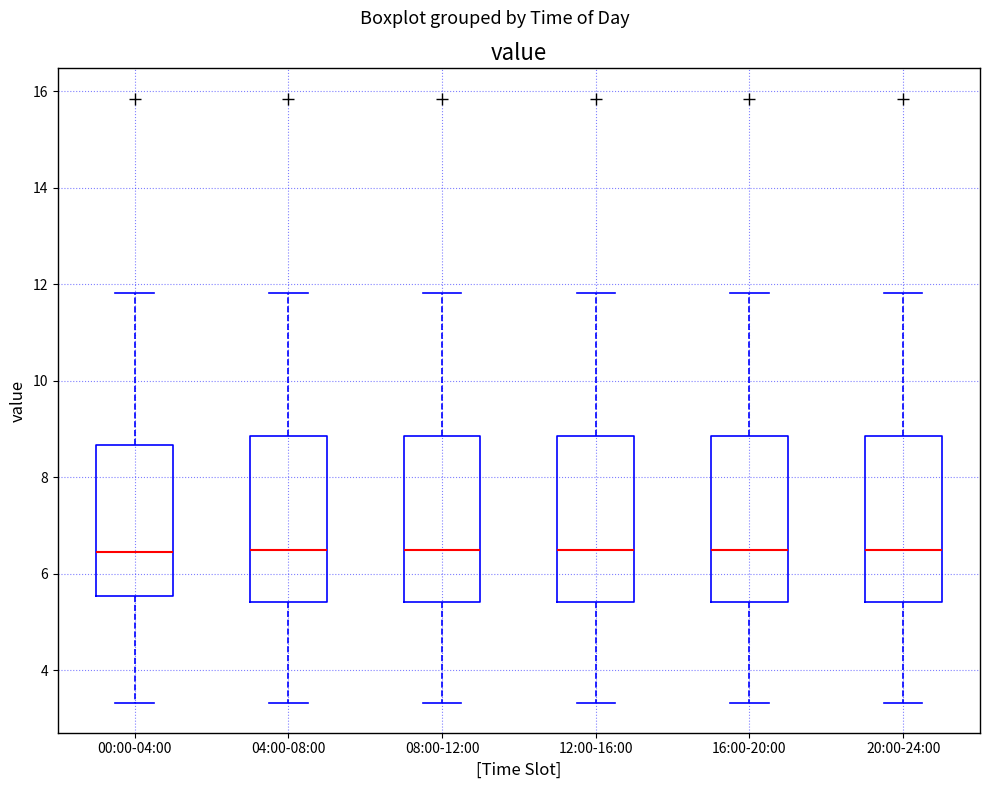

Where is the upper edge of the box for 16:00-20:00 on the y-axis? The values are not printed on the chart, so give them approximately, as read against the axis.

8.8